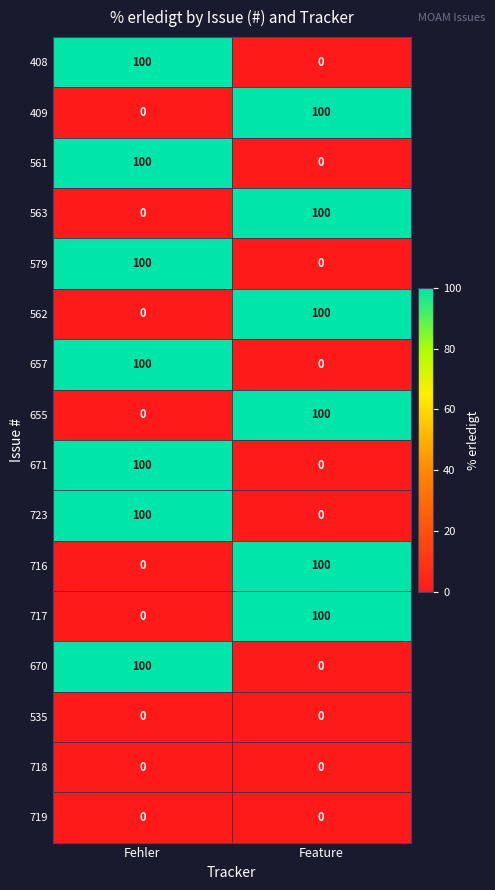

What is the difference between the highest and lowest values at Feature?

100